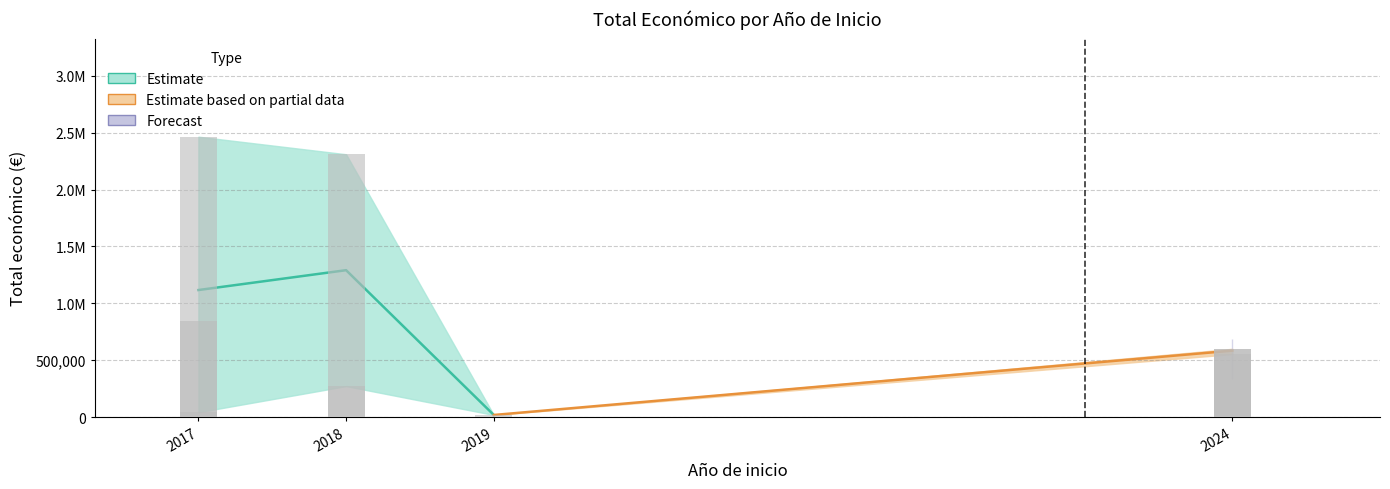

The chart shows a value of 71189.3 at 2017. True or false?

False